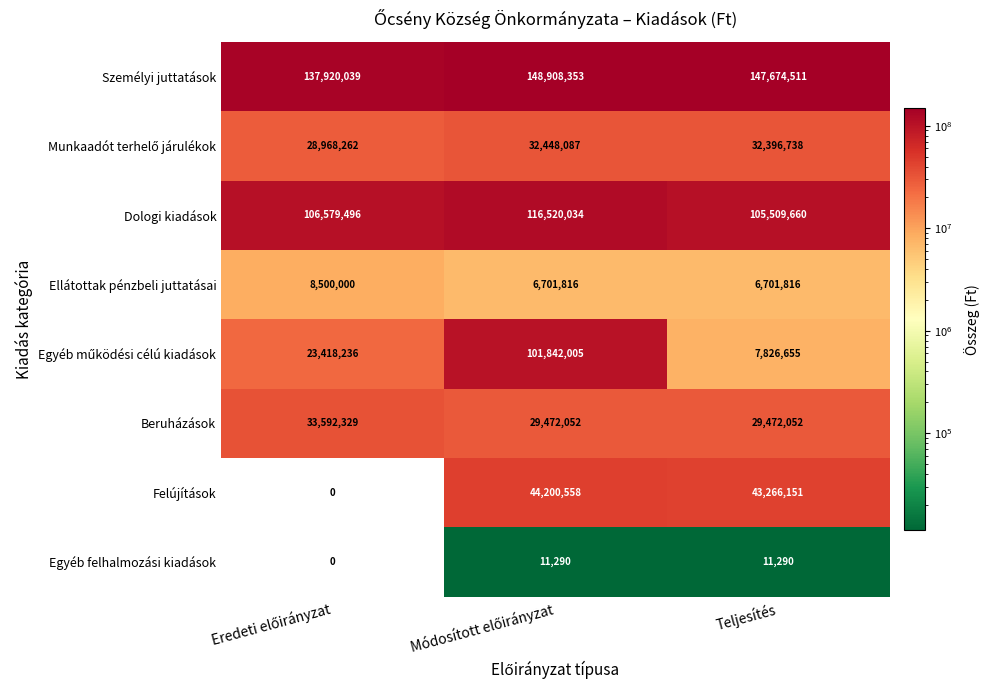

What is the sum of all Felújítások values?

87466709